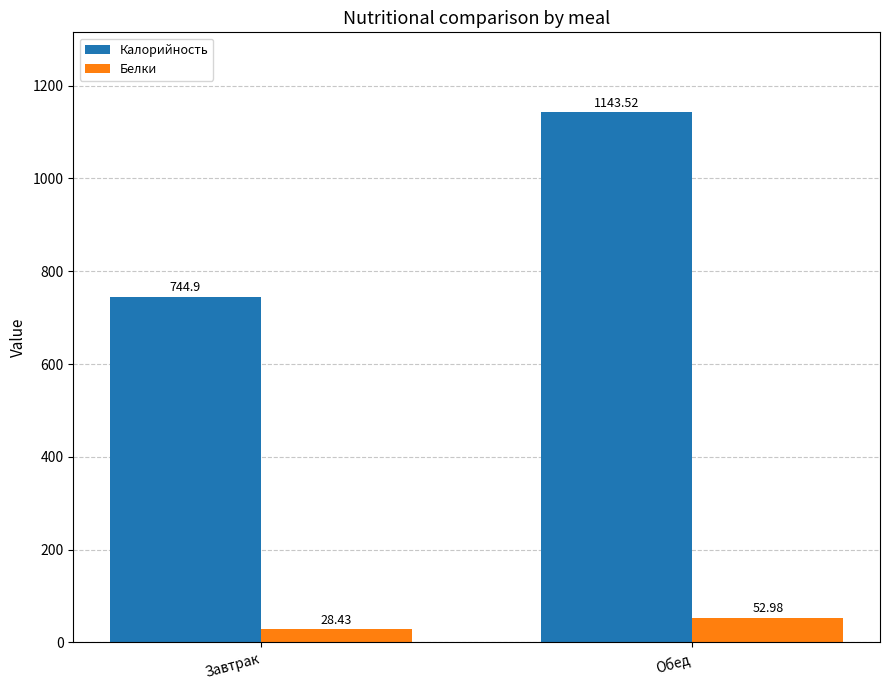

What is the total value across all series at Обед?

1196.5